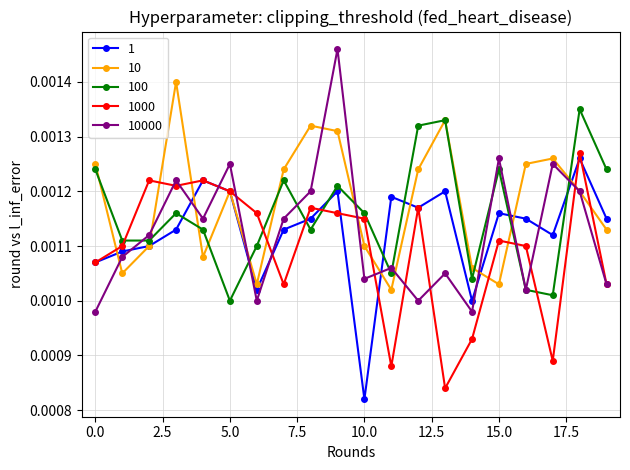

How many lines are shown in the chart?

5